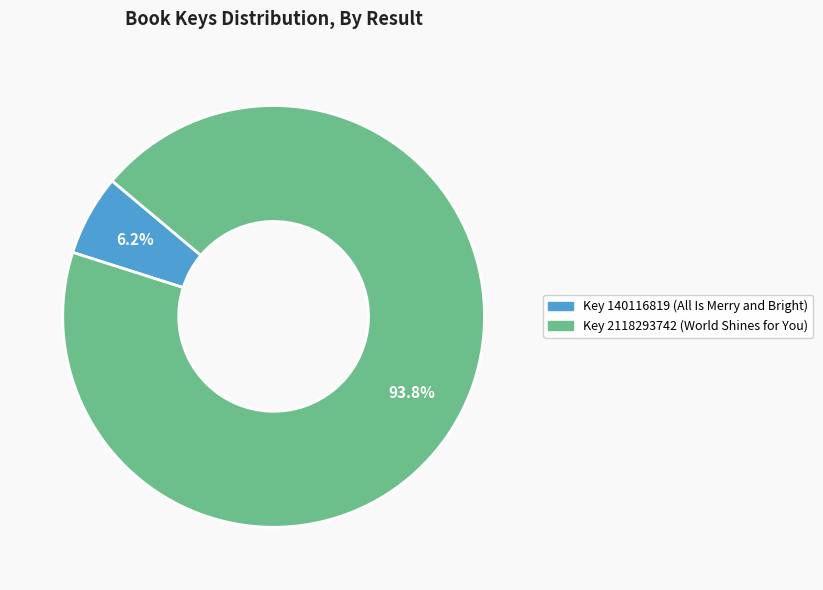

Is there any slice that represents more than half of the pie?

Yes